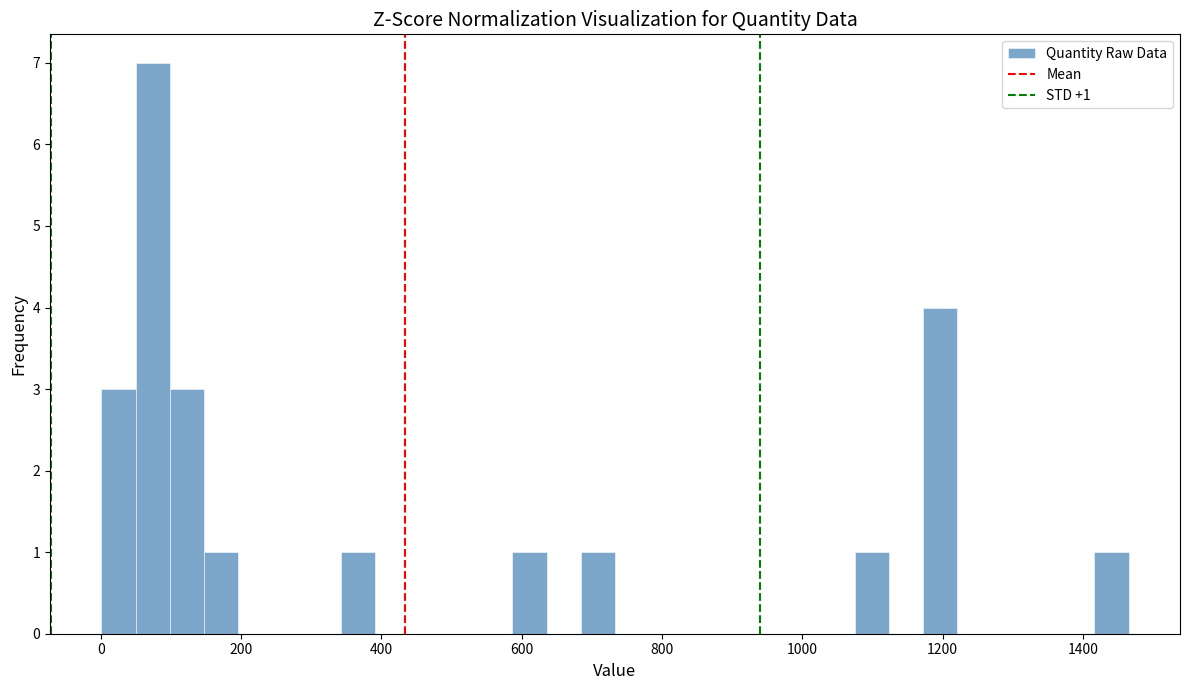

Around what value on the x-axis is the tallest bar? Give the approximate position of its centre, as read against the axis.

80